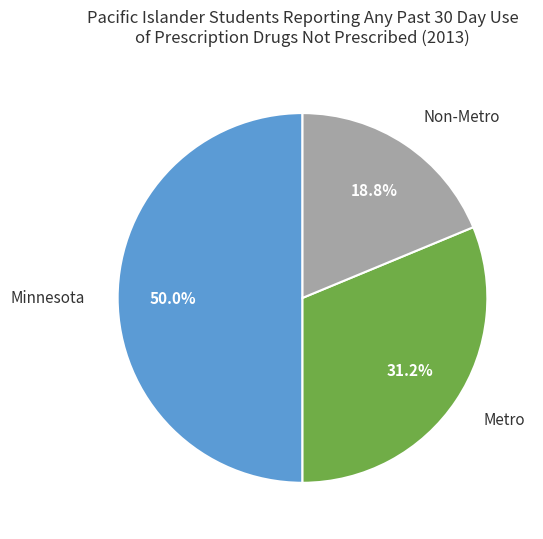

What is the ratio of the value at Non-Metro to the value at Metro?

0.6